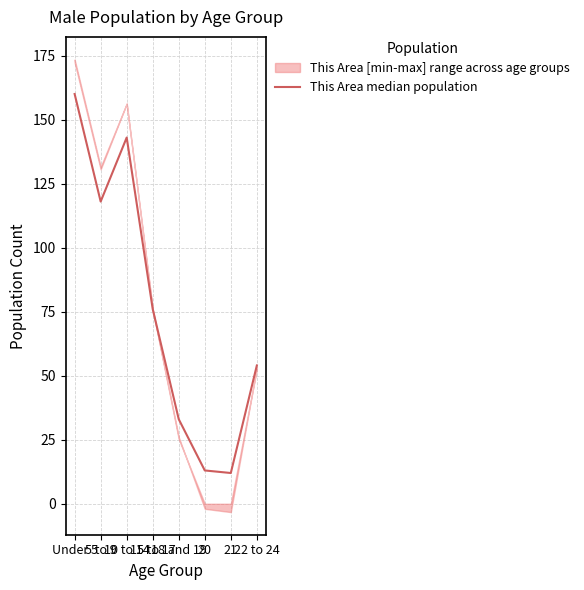

List the labels in order of value, largest first.

Under 5, 10 to 14, 5 to 9, 15 to 17, 22 to 24, 18 and 19, 20, 21